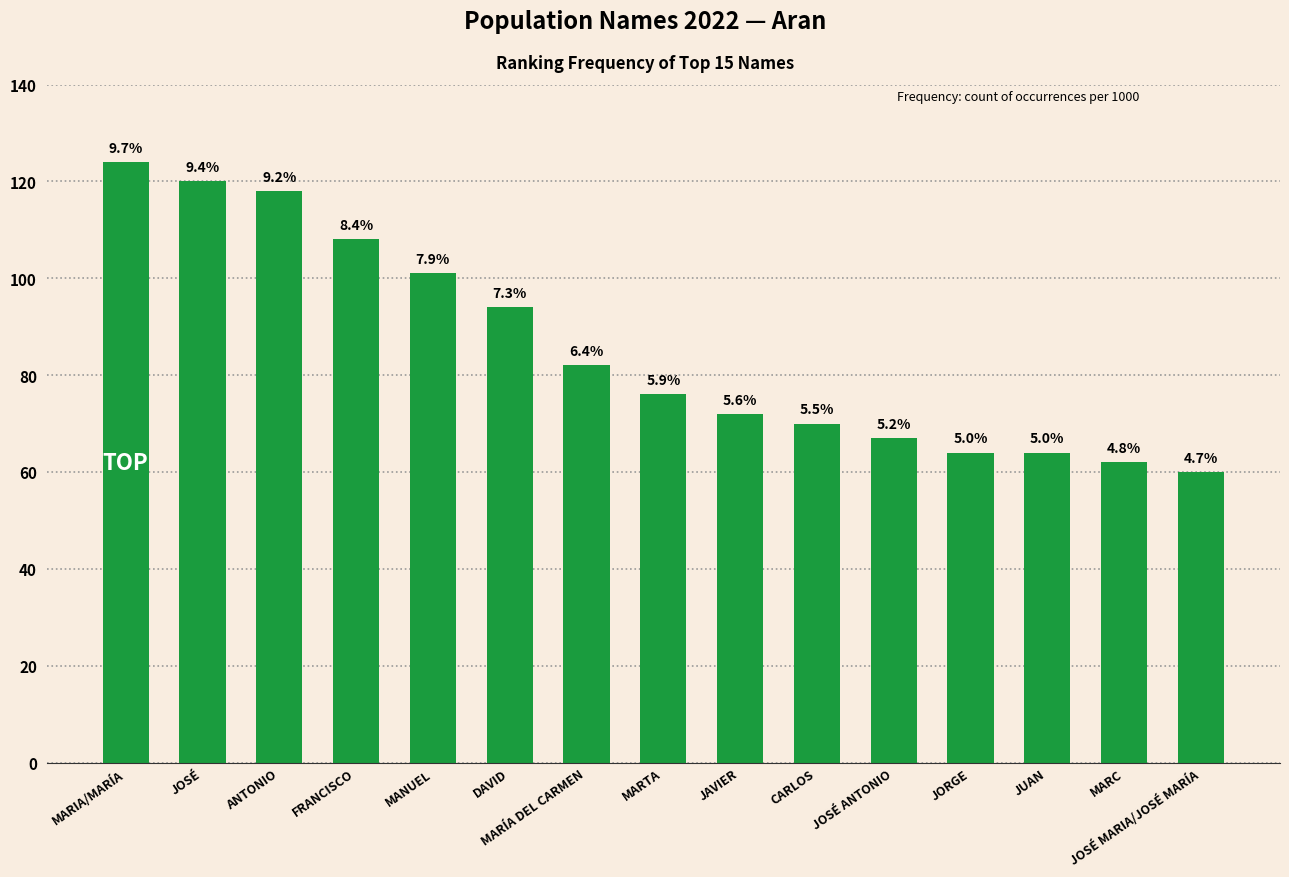

Are the bars horizontal?

No